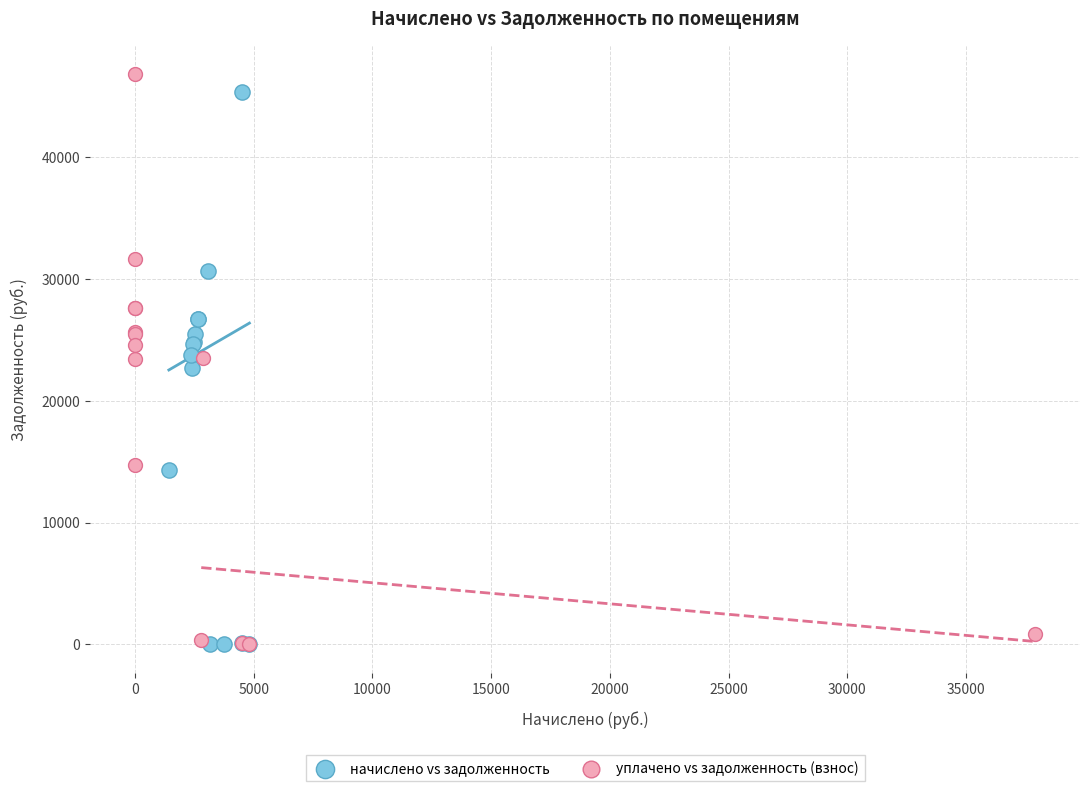

Which series has the largest Y range (max minus min)?

уплачено vs задолженность (взнос)